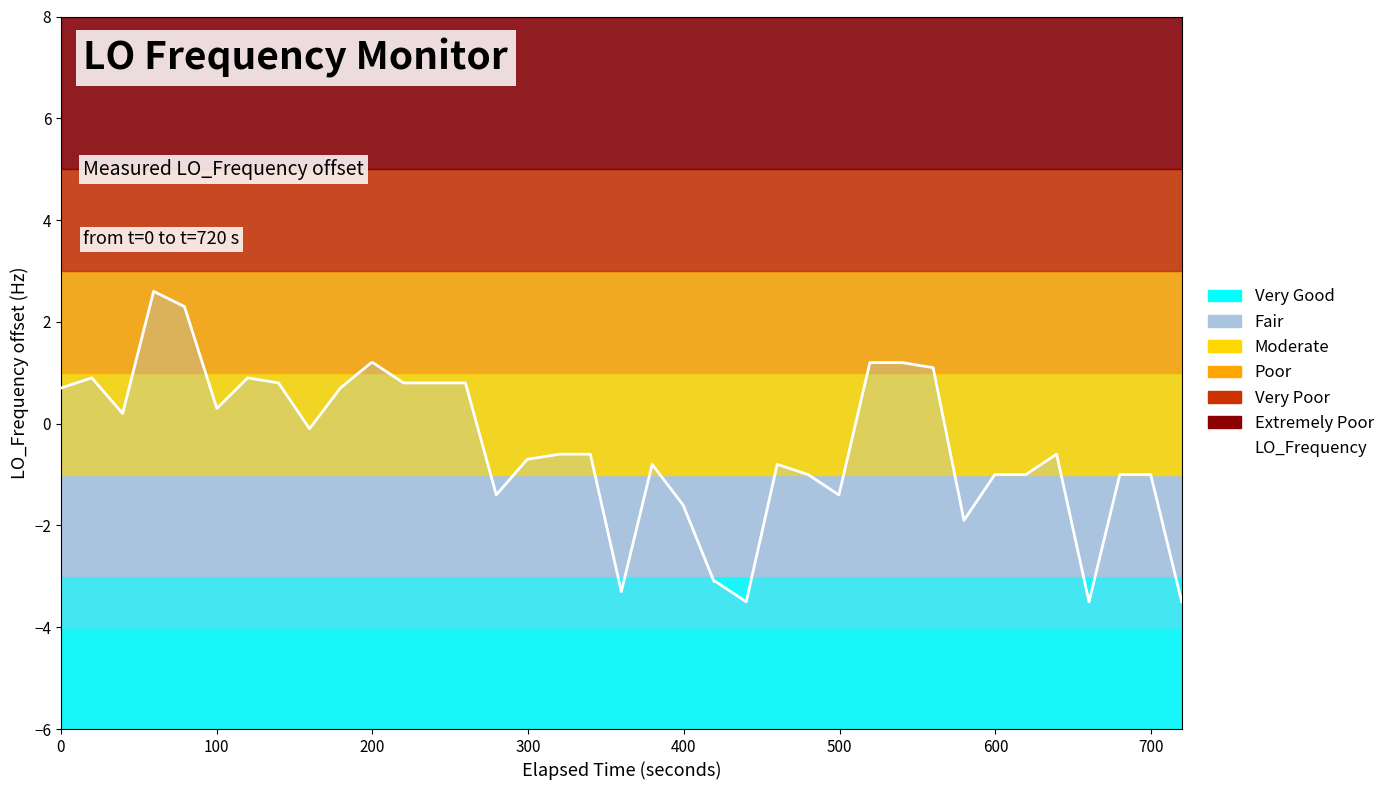

What is the sum of all values?

-16.6